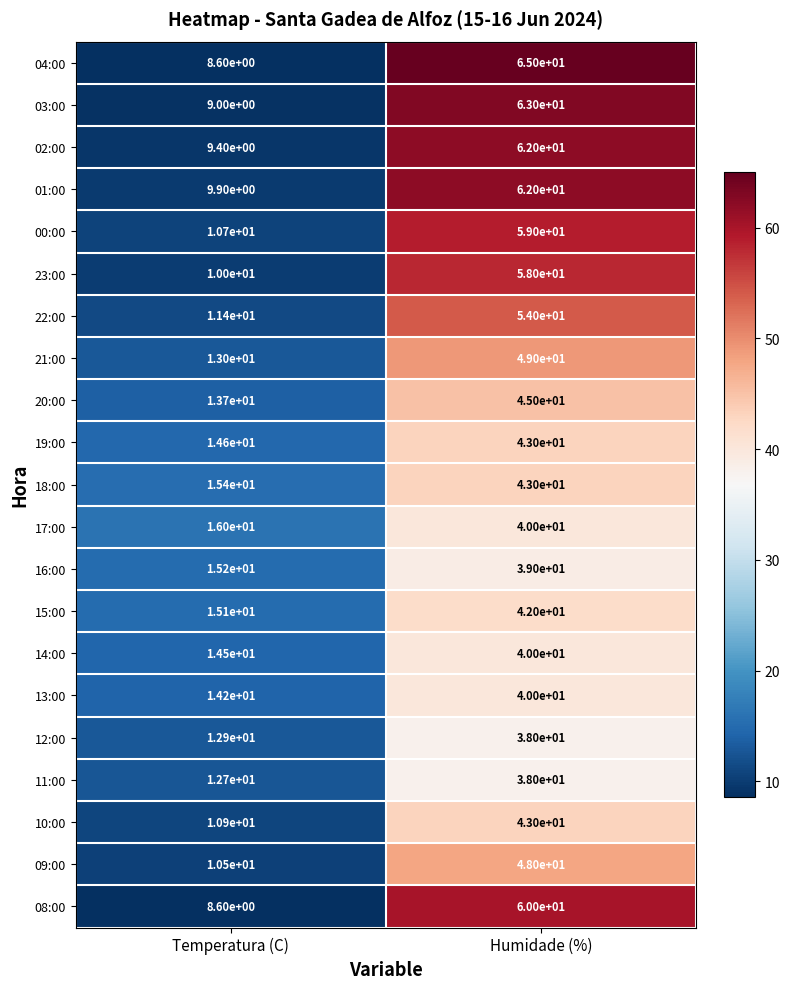

Which label corresponds to the largest value in the chart?

Humidade (%)